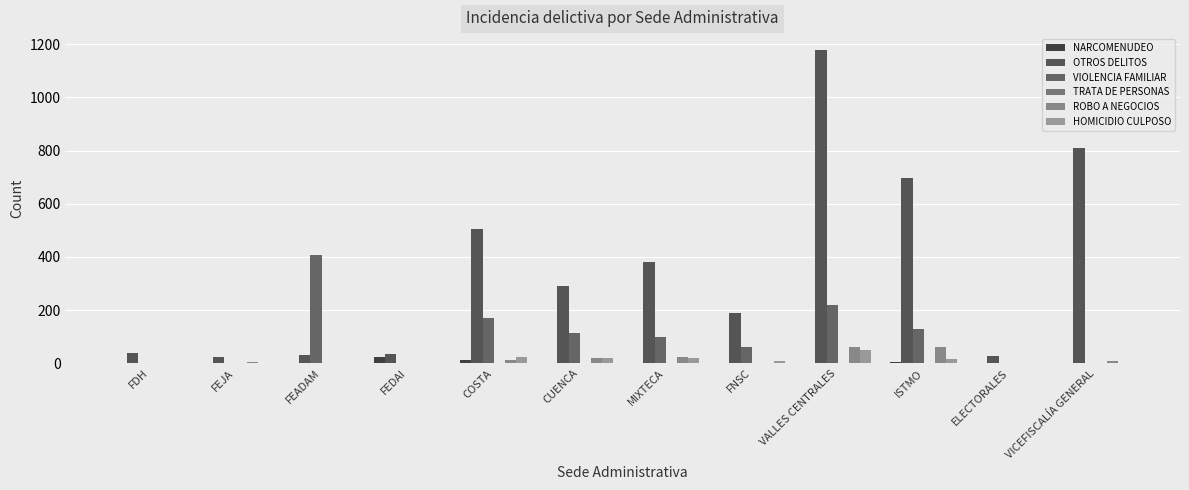

Reading left to right, transcribe all the data shown in this chart.

NARCOMENUDEO: FDH=0	FEJA=2	FEADAM=0	FEDAI=22	COSTA=13	CUENCA=2	MIXTECA=1	FNSC=0	VALLES CENTRALES=1	ISTMO=4	ELECTORALES=0	VICEFISCALÍA GENERAL=0
OTROS DELITOS: FDH=40	FEJA=22	FEADAM=32	FEDAI=34	COSTA=504	CUENCA=292	MIXTECA=382	FNSC=190	VALLES CENTRALES=1179	ISTMO=695	ELECTORALES=29	VICEFISCALÍA GENERAL=809
VIOLENCIA FAMILIAR: FDH=0	FEJA=2	FEADAM=408	FEDAI=0	COSTA=171	CUENCA=112	MIXTECA=100	FNSC=61	VALLES CENTRALES=218	ISTMO=127	ELECTORALES=0	VICEFISCALÍA GENERAL=1
TRATA DE PERSONAS: FDH=0	FEJA=0	FEADAM=0	FEDAI=0	COSTA=1	CUENCA=0	MIXTECA=0	FNSC=0	VALLES CENTRALES=0	ISTMO=0	ELECTORALES=0	VICEFISCALÍA GENERAL=0
ROBO A NEGOCIOS: FDH=0	FEJA=3	FEADAM=0	FEDAI=0	COSTA=12	CUENCA=21	MIXTECA=22	FNSC=2	VALLES CENTRALES=61	ISTMO=61	ELECTORALES=0	VICEFISCALÍA GENERAL=8
HOMICIDIO CULPOSO: FDH=0	FEJA=1	FEADAM=1	FEDAI=1	COSTA=24	CUENCA=18	MIXTECA=19	FNSC=10	VALLES CENTRALES=50	ISTMO=17	ELECTORALES=0	VICEFISCALÍA GENERAL=0